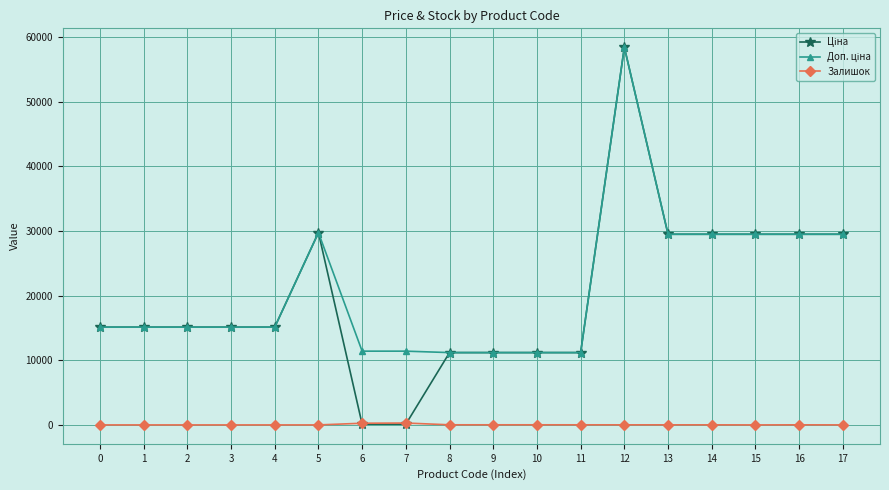

How many lines are shown in the chart?

3